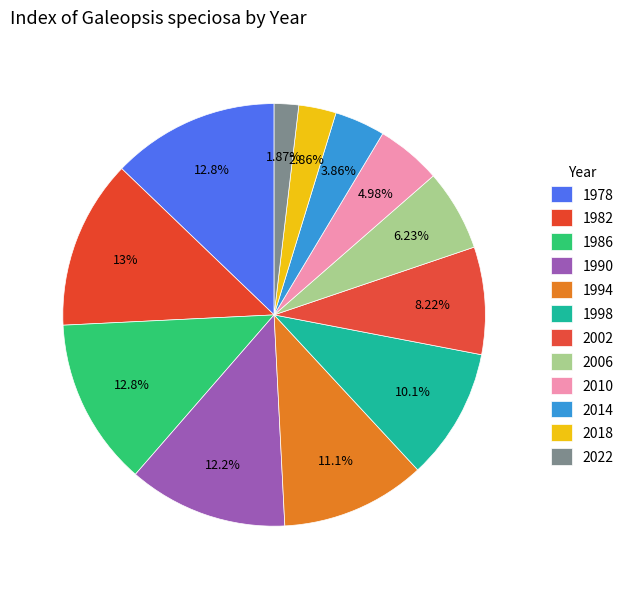

Approximately how many times larger is the value at 2010 compared to 1994?

0.4